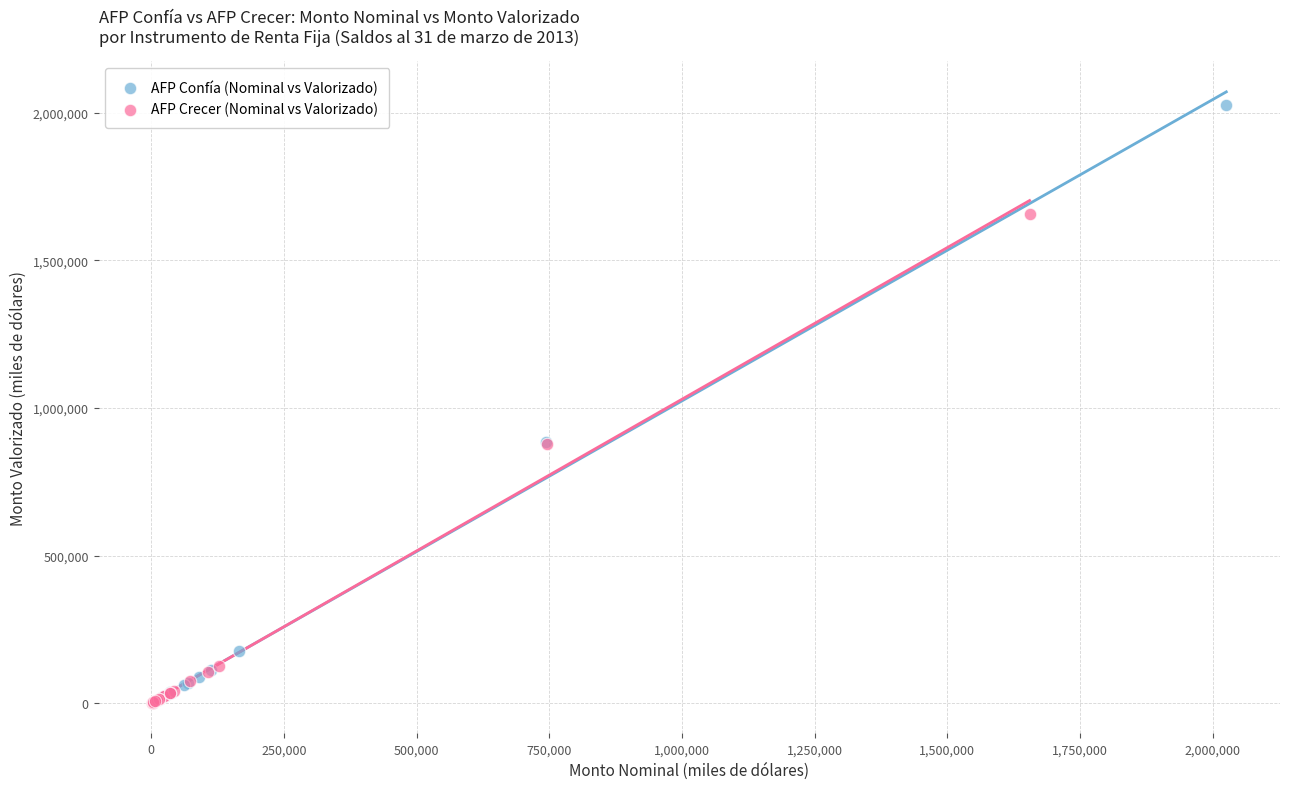

Which series has the largest Y range (max minus min)?

AFP Confía (Nominal vs Valorizado)